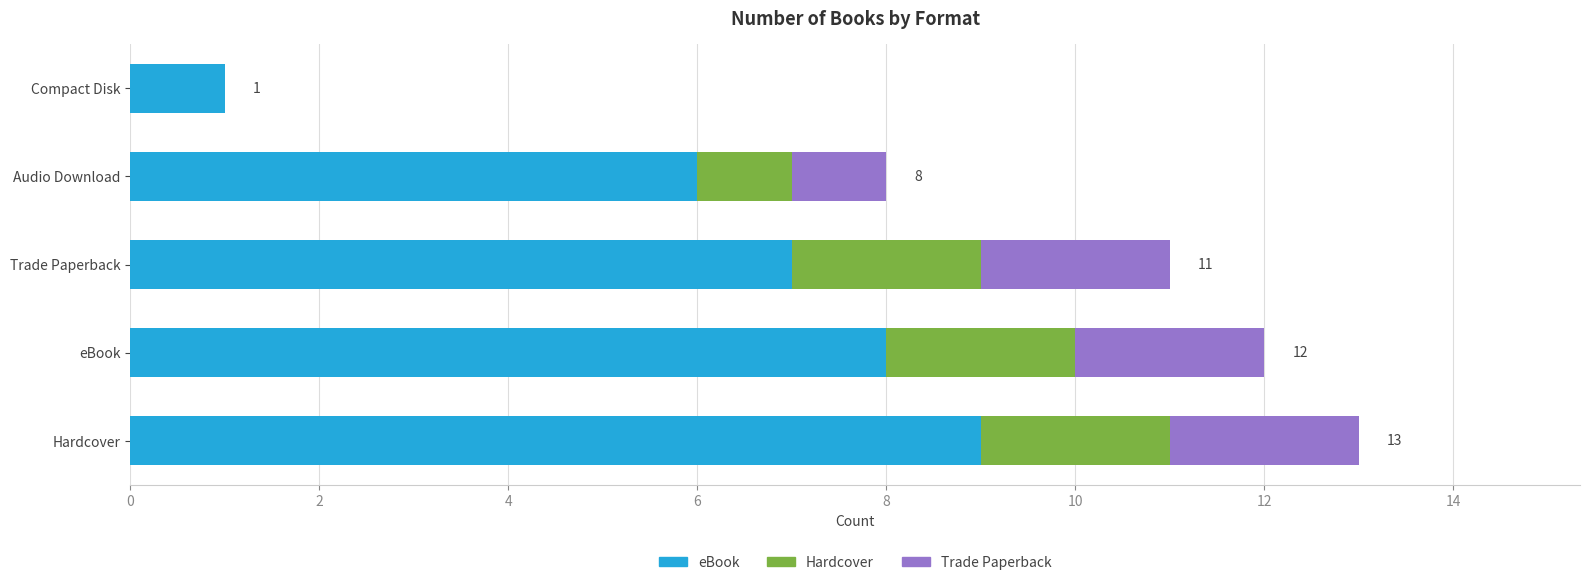

How many categories are shown in the chart?

5